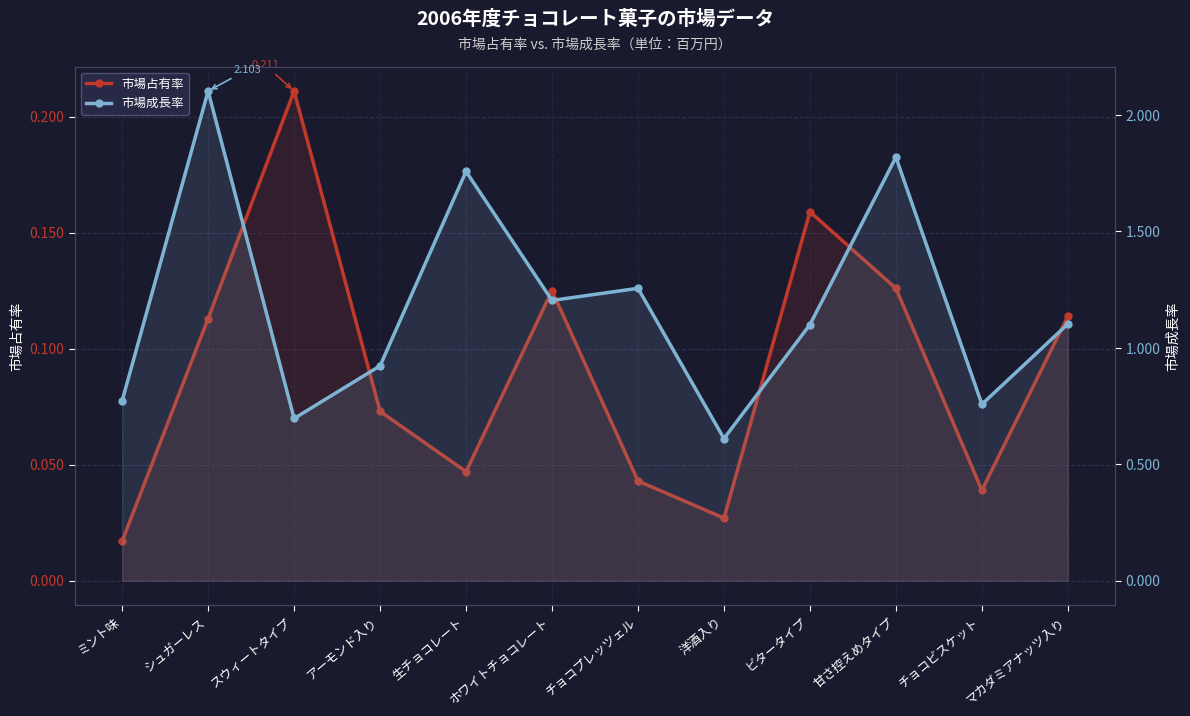

What are all the series names shown in the legend?

市場占有率, 市場成長率